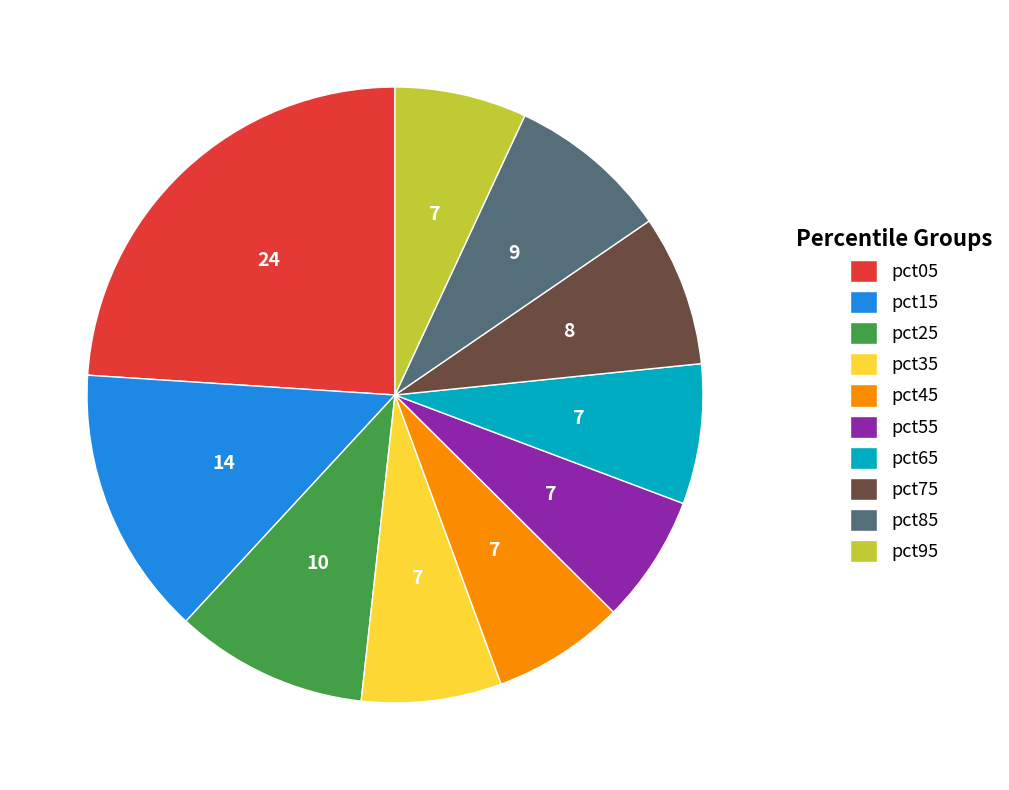

Does pct15 represent more than half of the total?

No